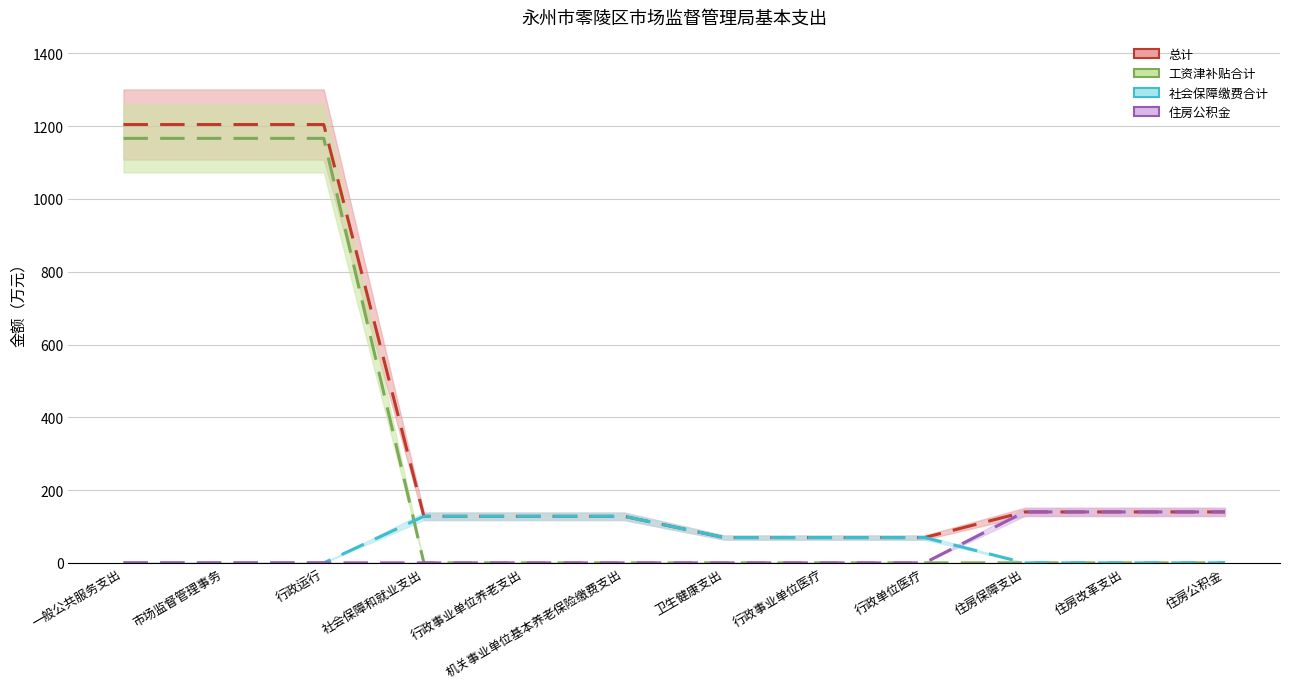

How many distinct data groups are displayed?

4